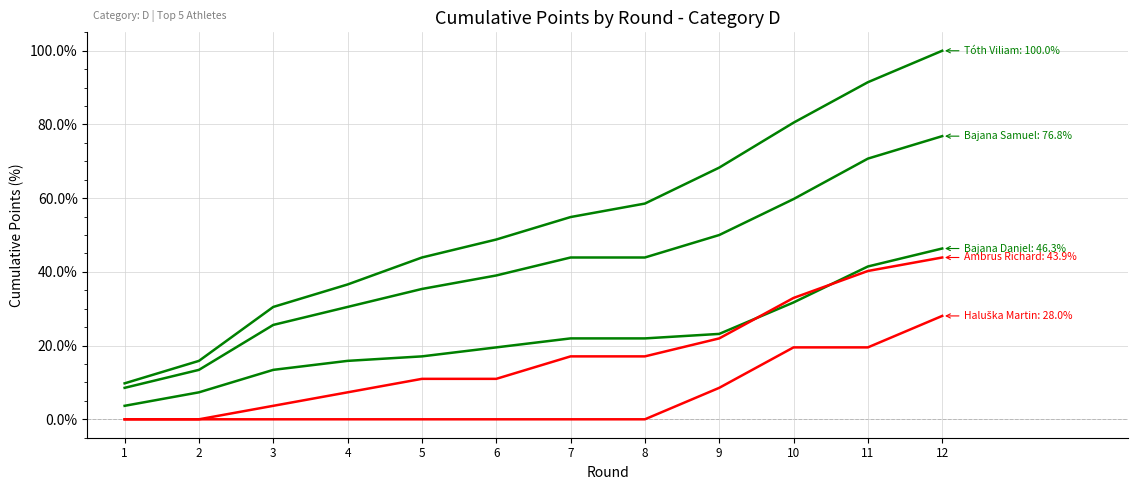

True or false: Bajana Samuel has a value of 17.0 at 11.

False